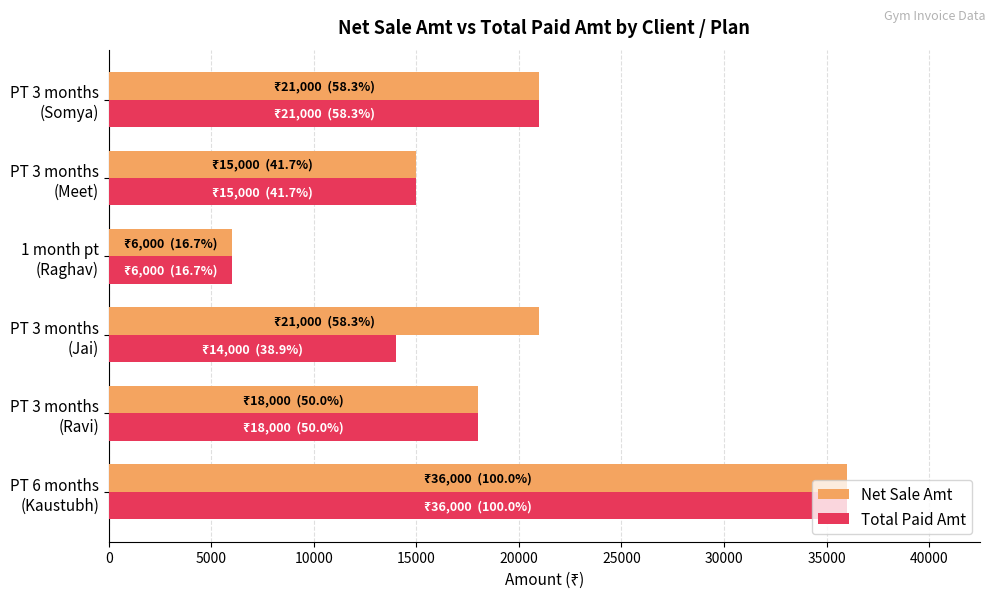

What is the difference between the second highest and second lowest values in the Net Sale Amt series?

6000